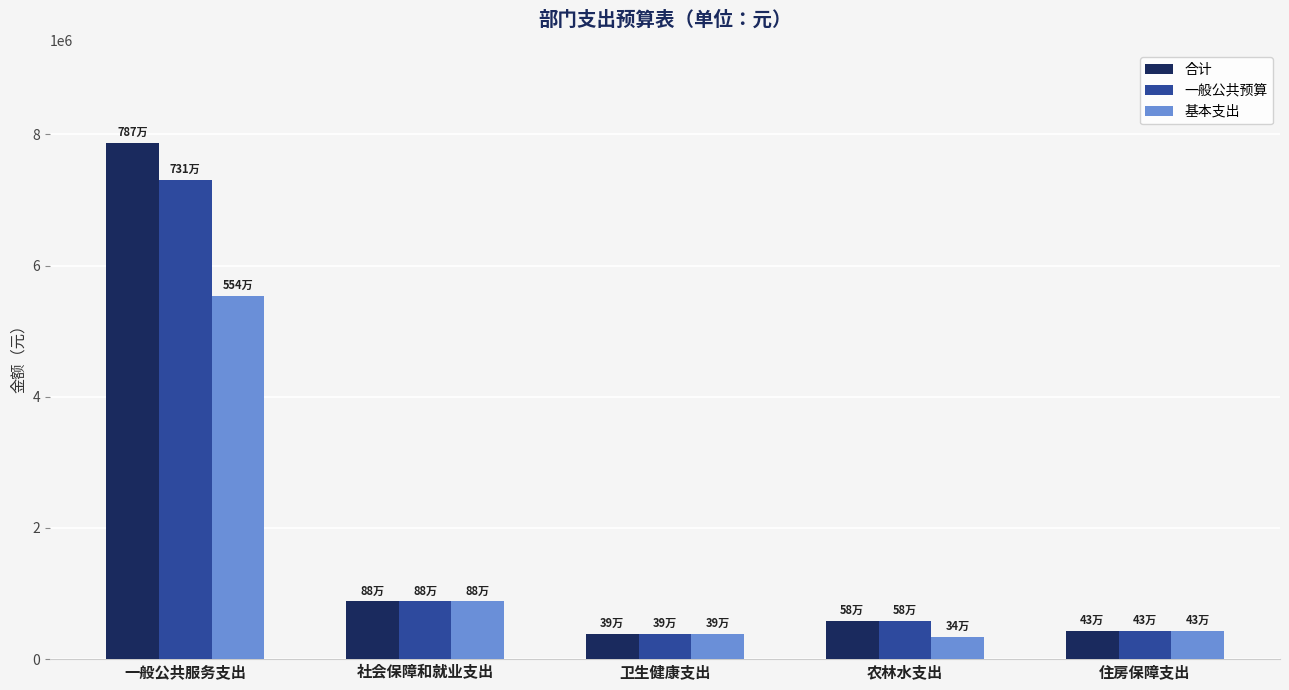

At which category does the chart reach its peak across all series?

一般公共服务支出